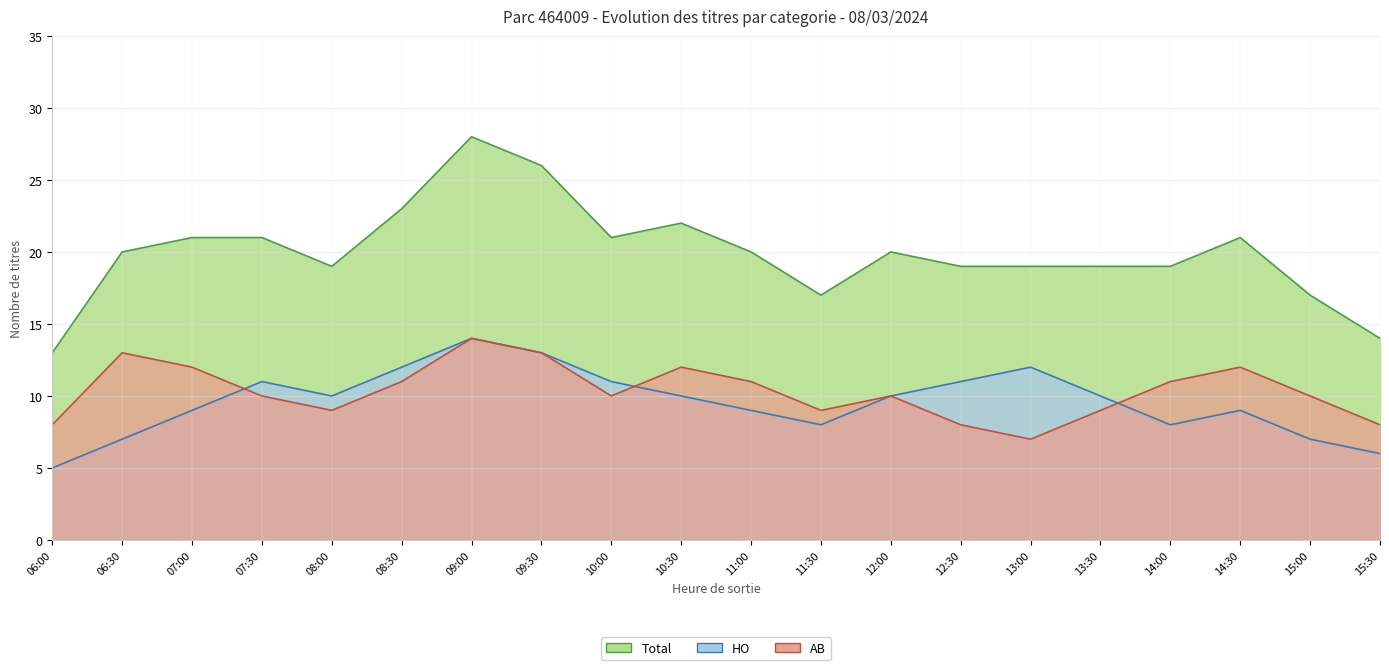

The value of HO at 15:30 is 9. True or false?

False